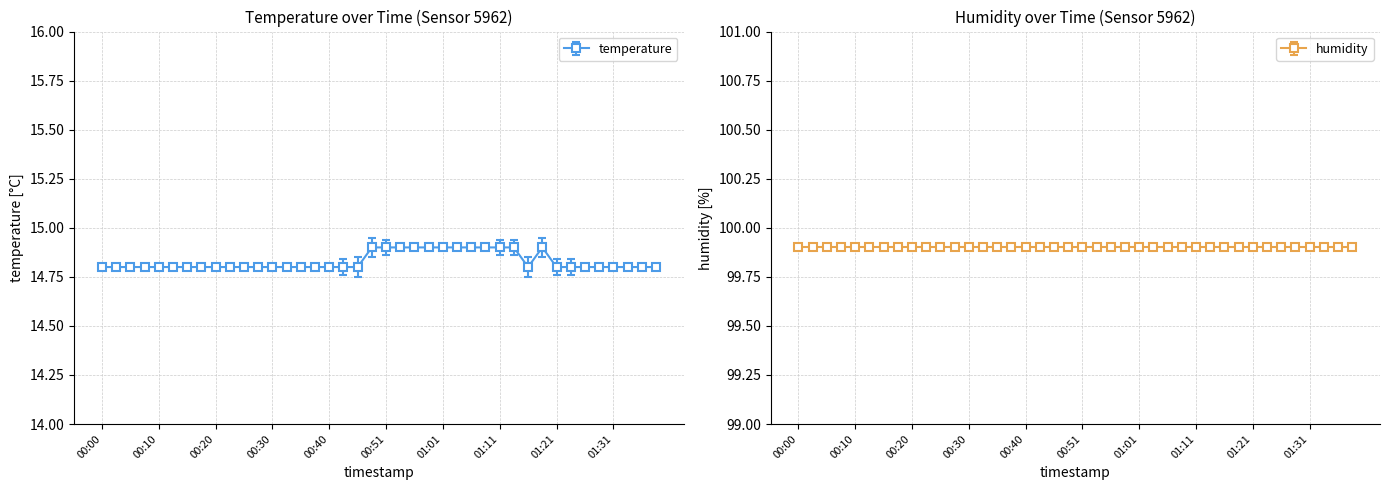

What is the greatest value displayed?

14.9